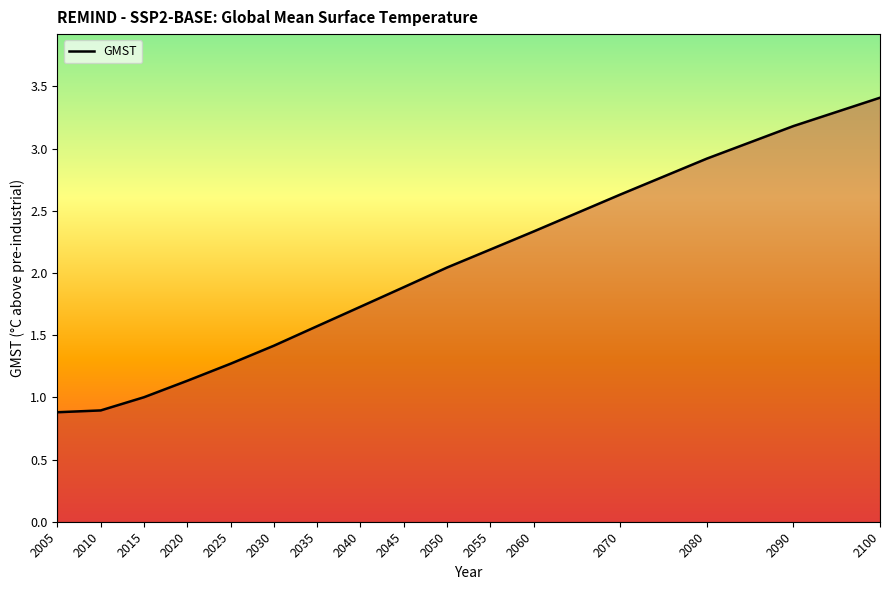

What is the difference between the values at 2020 and 2050?

0.9